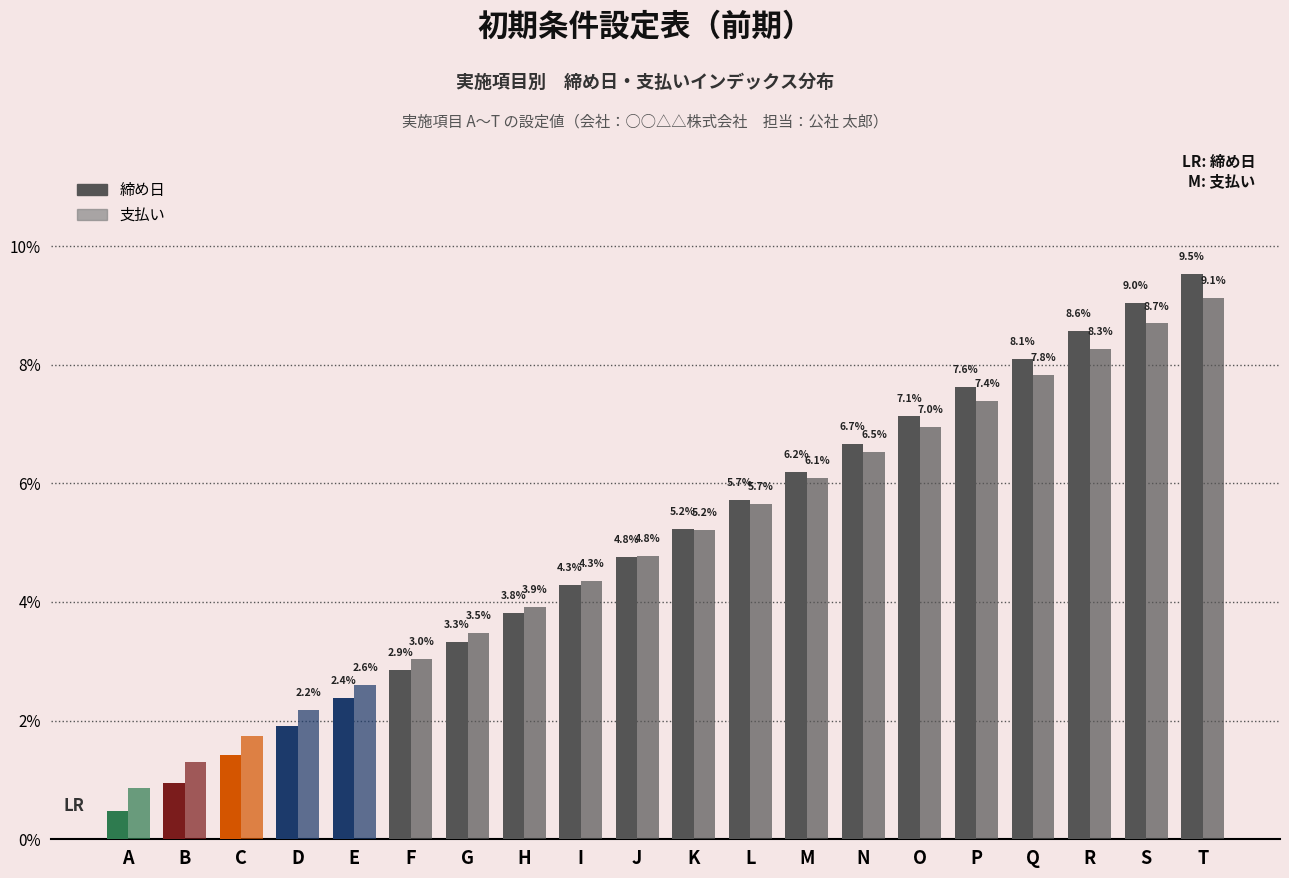

Which category has the lowest value across all series?

A